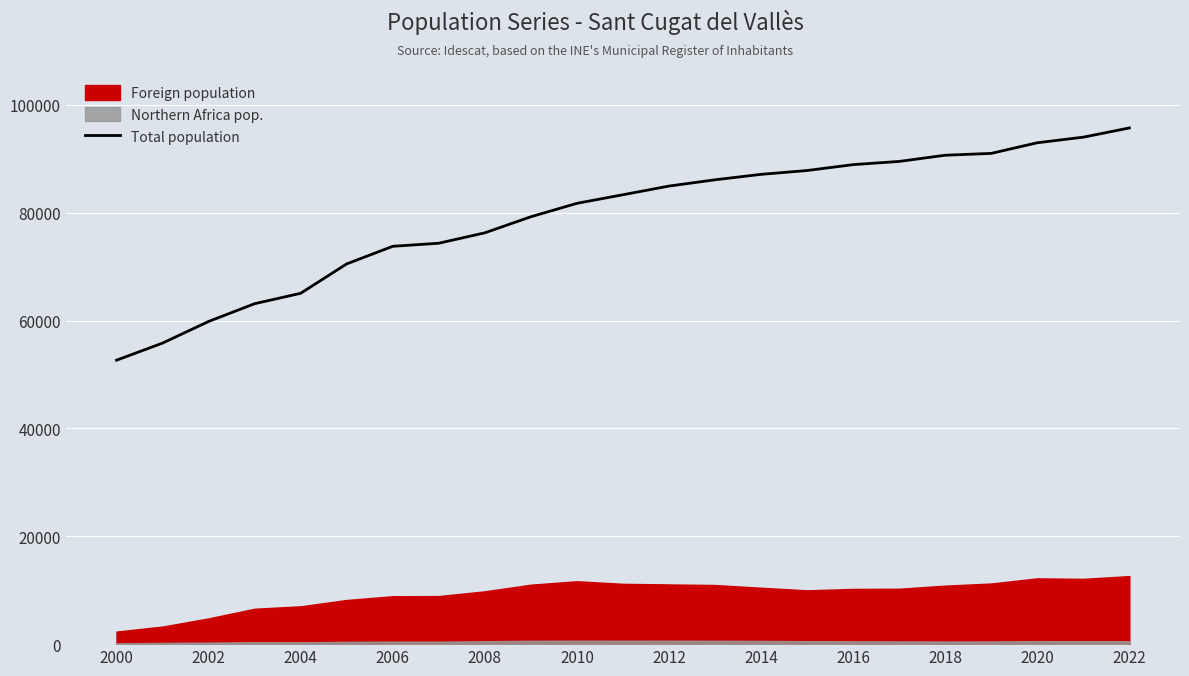

The value of Total population at 2012 is 84946. True or false?

True